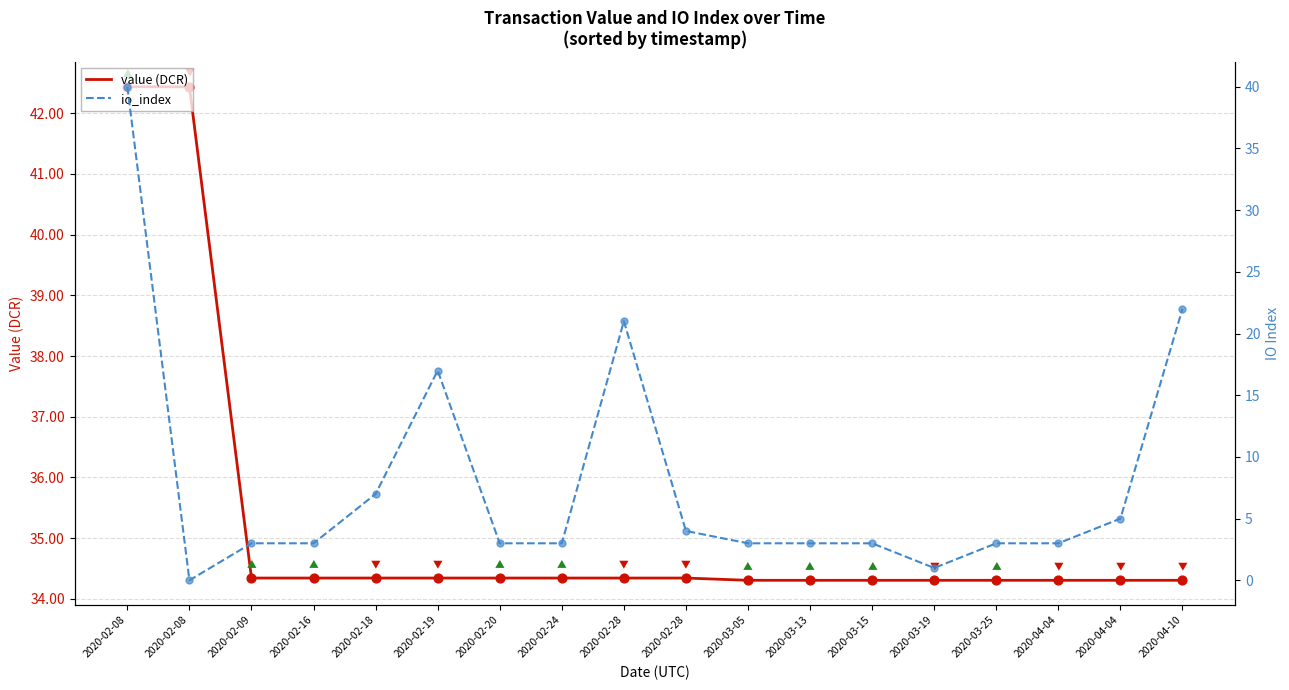

What is the total value across all series at 2020-03-15?

37.3